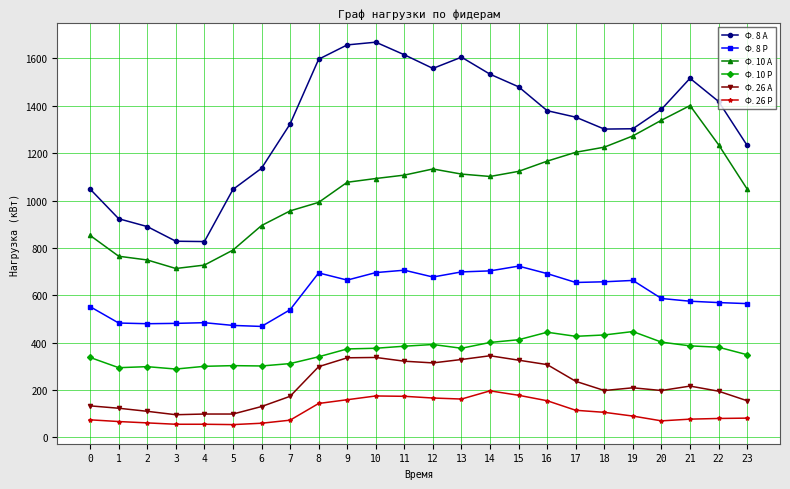

Rank the series at 13 from lowest to highest value.

Ф. 26 Р, Ф. 26 А, Ф. 10 Р, Ф. 8 Р, Ф. 10 А, Ф. 8 А